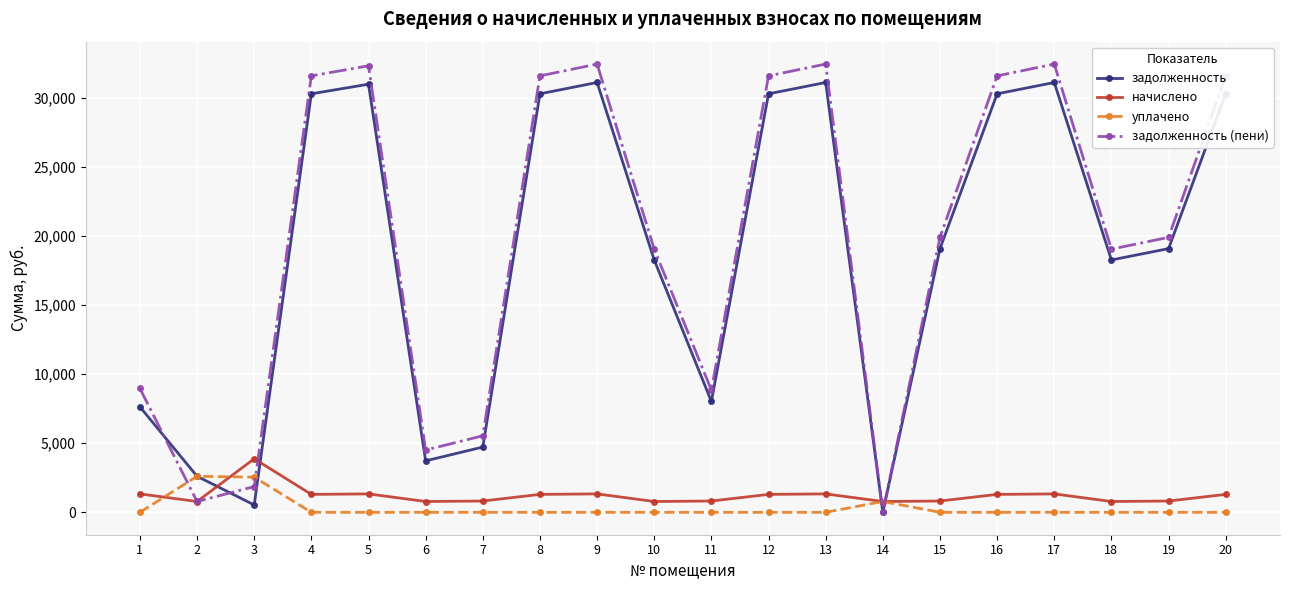

How many values in задолженность (пени) are above zero?

19